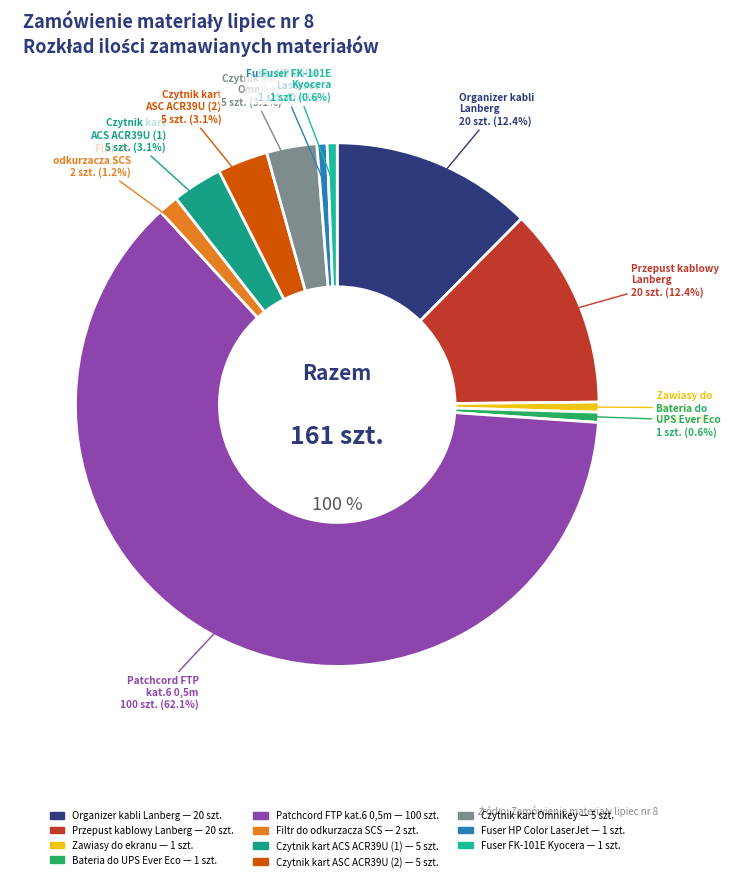

To the nearest percent, what is the average slice percentage?

9%